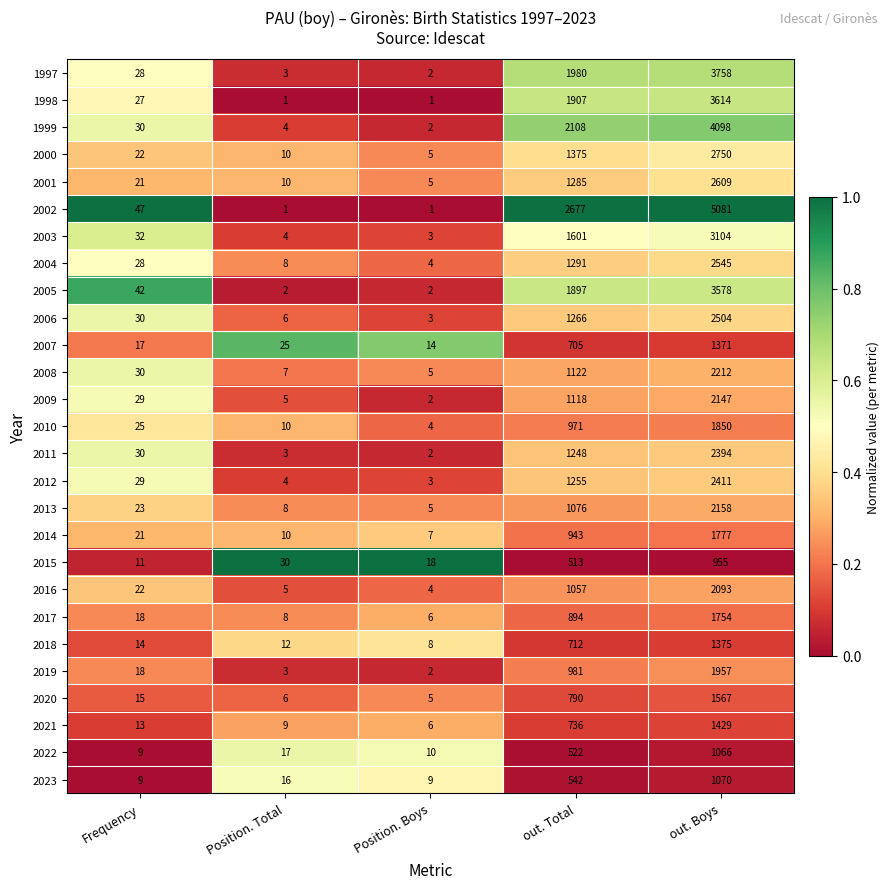

True or false: 2023 has a value of 930 at out. Total.

False